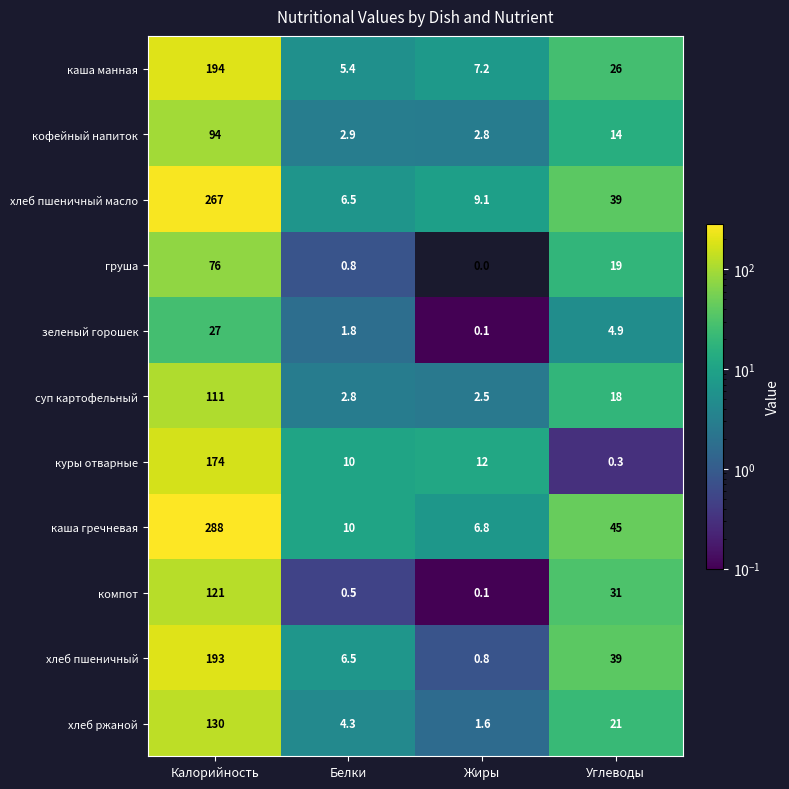

The value of суп картофельный at Белки is 2.8. True or false?

True